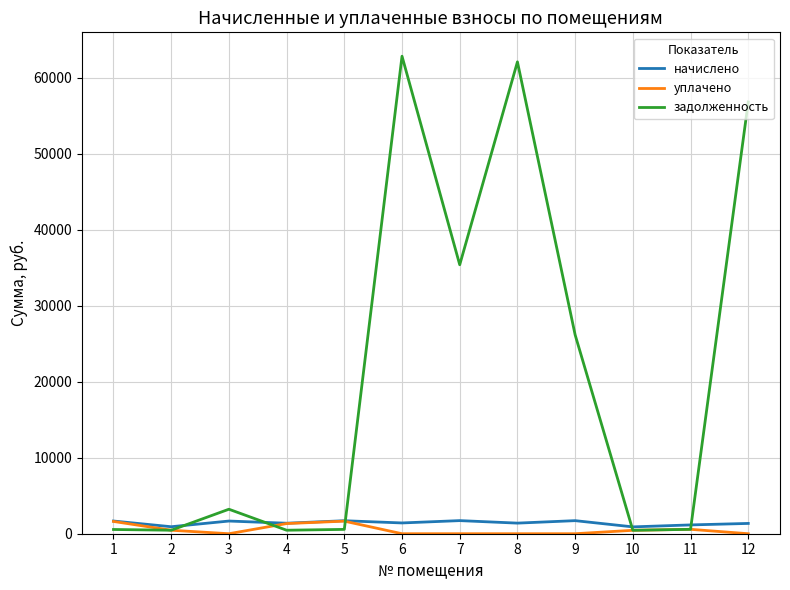

Which series has the largest total across all categories?

задолженность